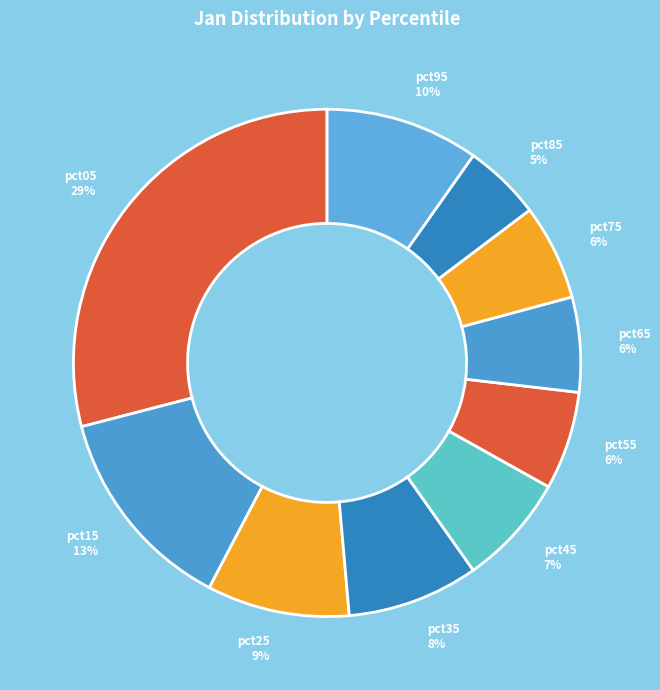

Which has a higher value, pct65 or pct05?

pct05